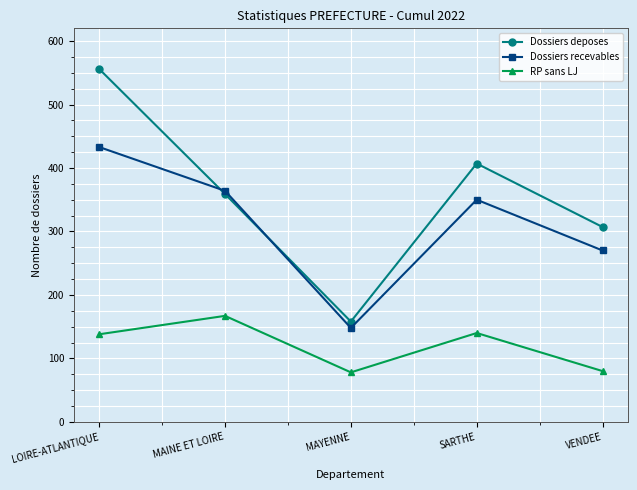

What is the greatest value displayed?

556